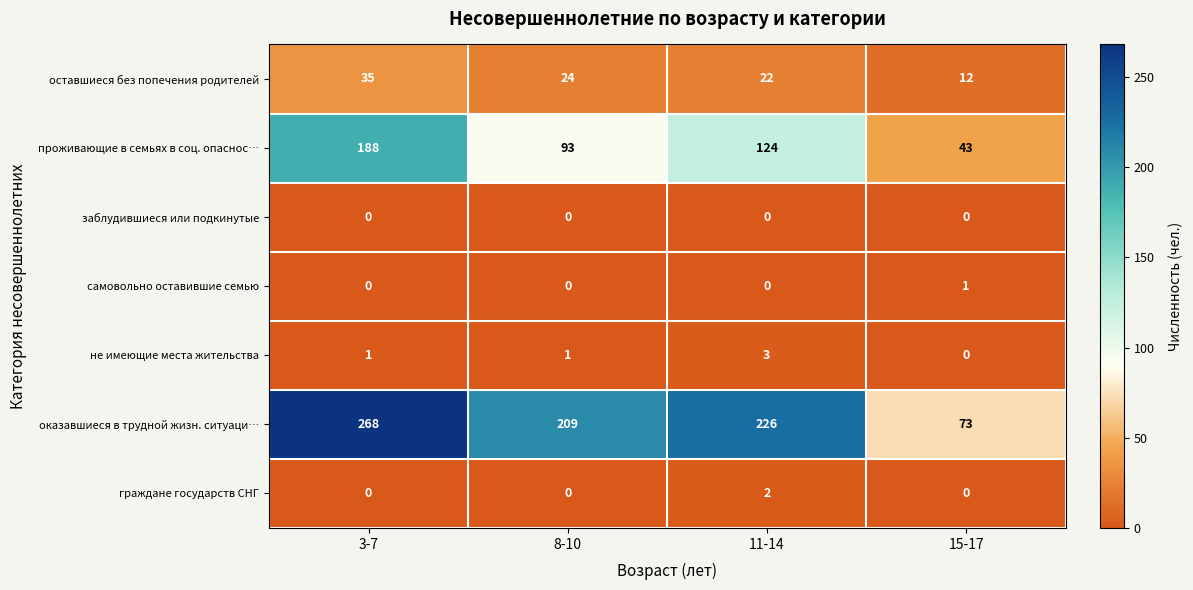

Which label corresponds to the largest value in the chart?

3-7